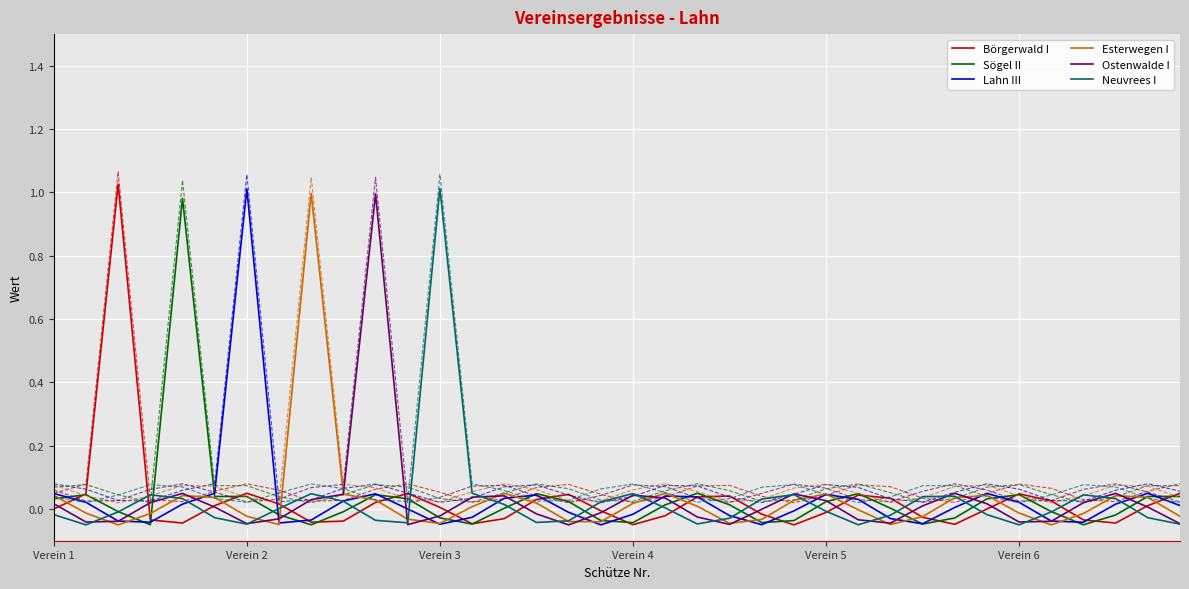

The Lahn III series shows 0.3 at Verein 2. True or false?

False